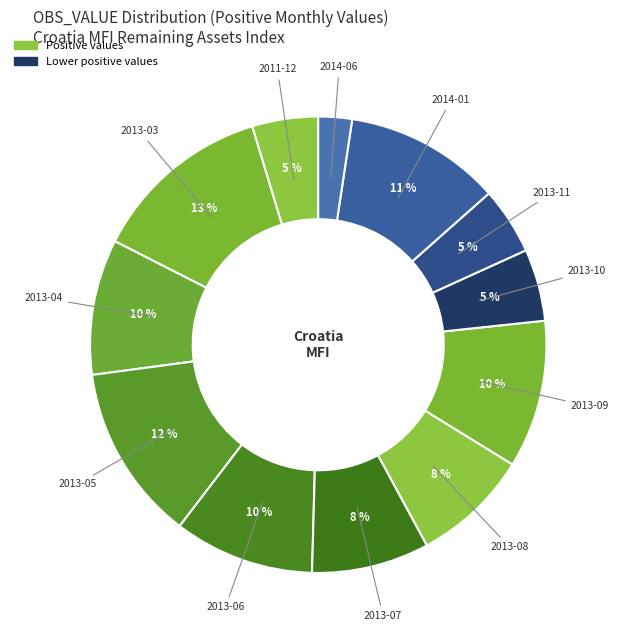

Rank the categories by value from lowest to highest.

2014-06, 2011-12, 2013-11, 2013-10, 2013-08, 2013-07, 2013-04, 2013-06, 2013-09, 2014-01, 2013-05, 2013-03